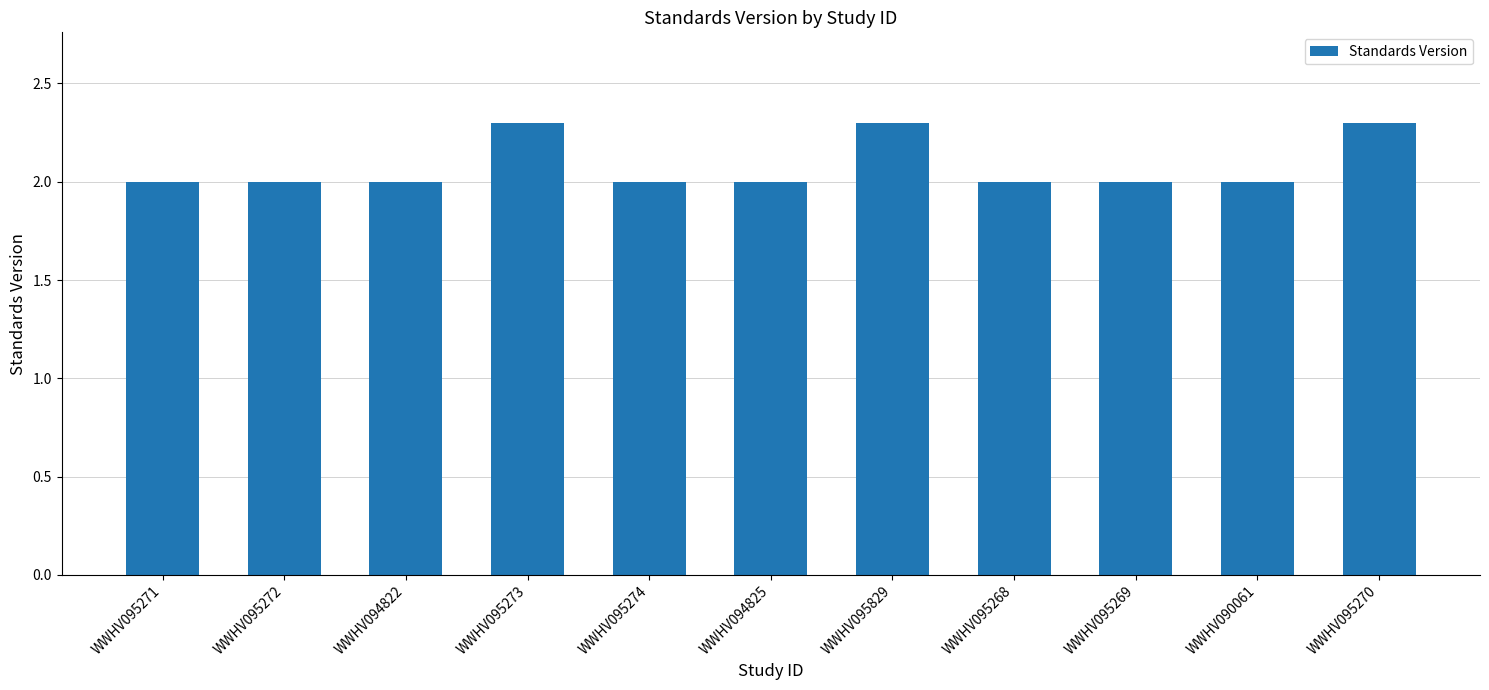

What is the change in value from WWHV095274 to WWHV095270?

+0.3